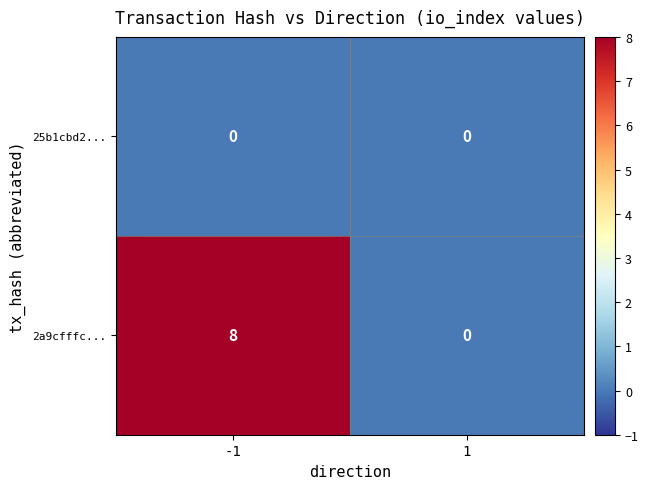

Rank the series at -1 from lowest to highest value.

25b1cbd2..., 2a9cfffc...